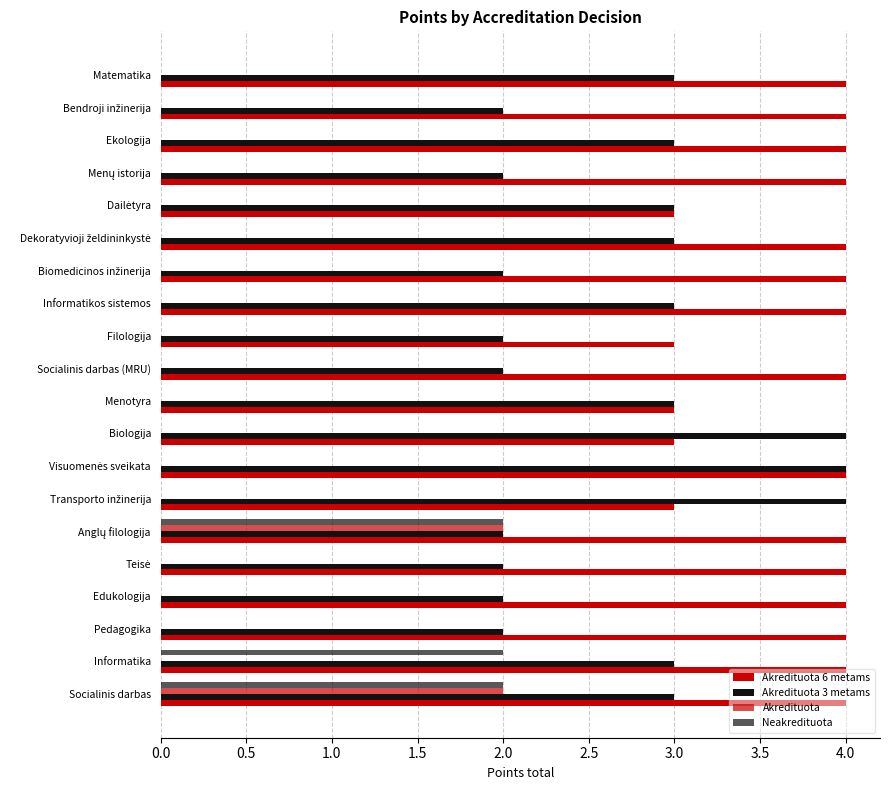

How many data points does each series have?

20